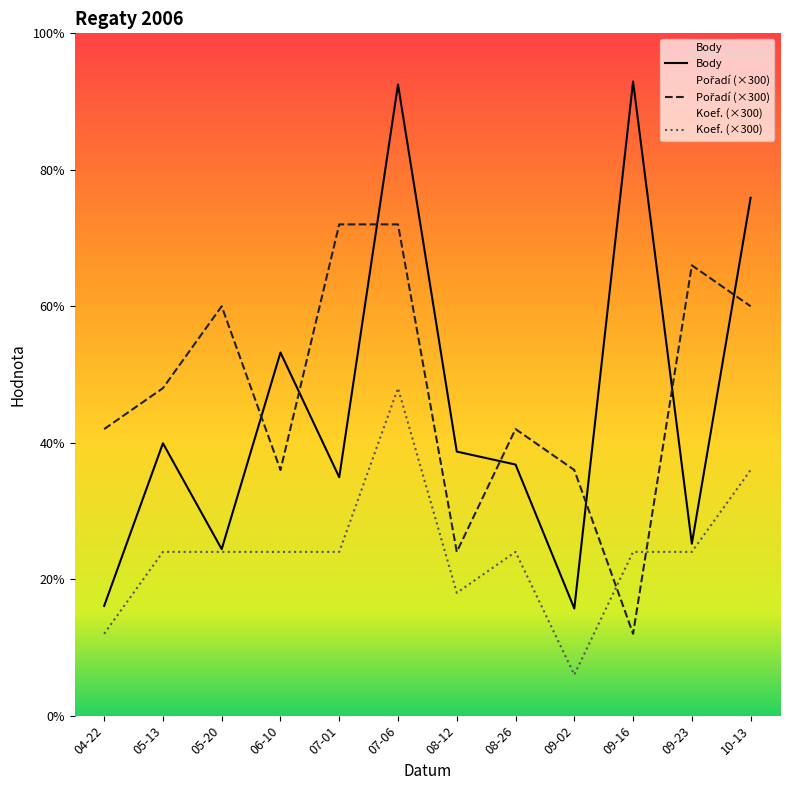

True or false: Body and Koef. intersect in this chart.

False